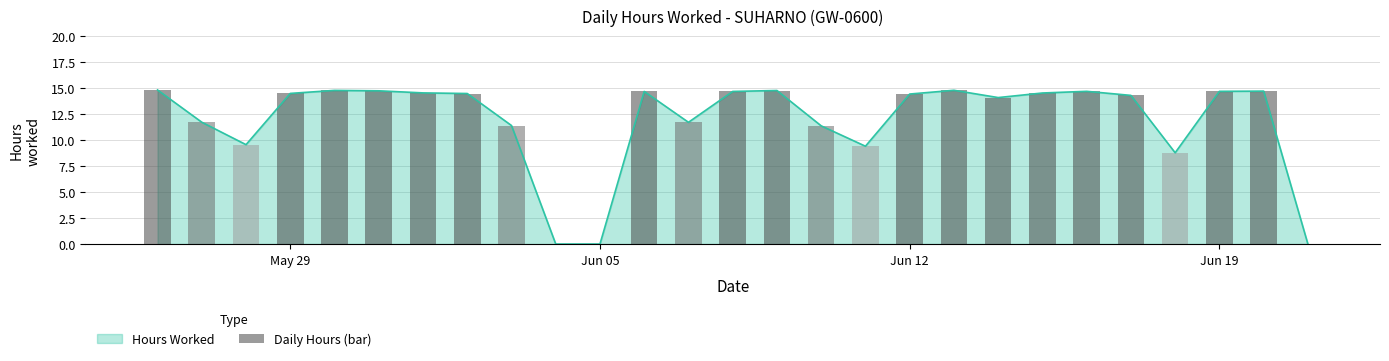

The Hours Worked series shows 14.5 at May 29. True or false?

True